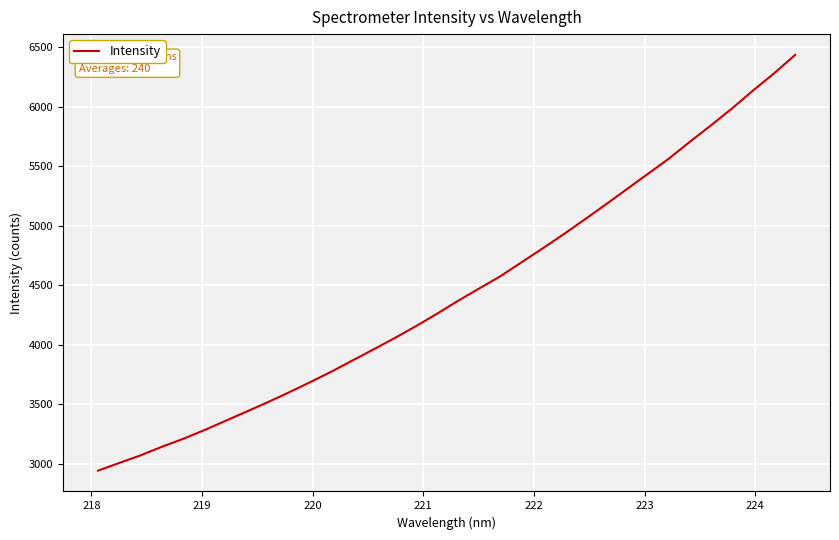

What is the difference between the maximum and minimum values?

3494.4